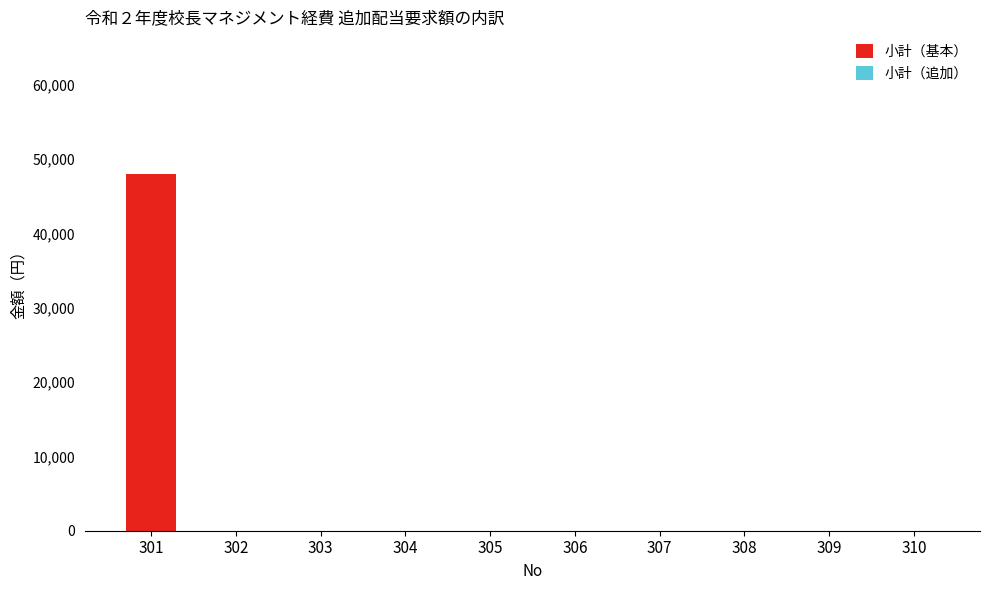

Is it true that the value at 305 is 23793?

False